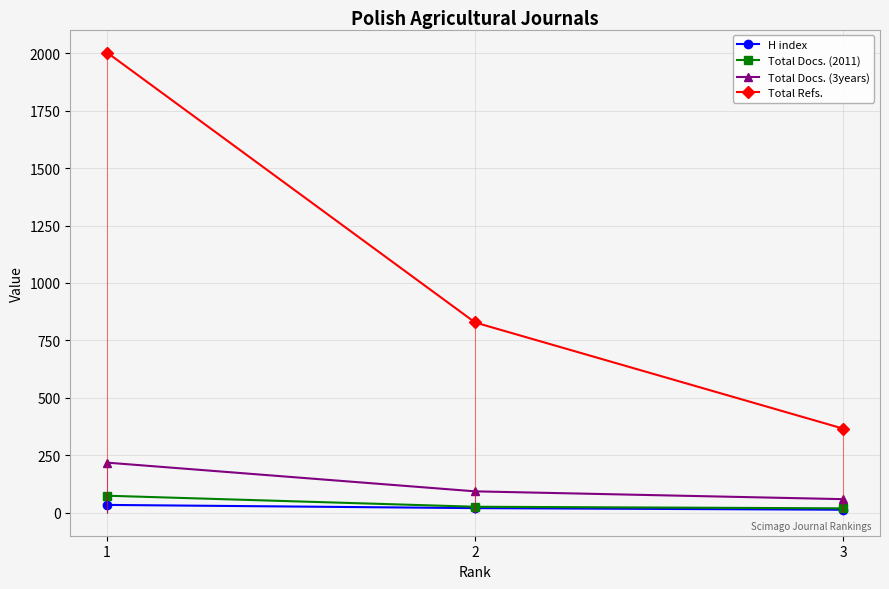

List the labels in order of Total Refs. value, largest first.

1, 2, 3